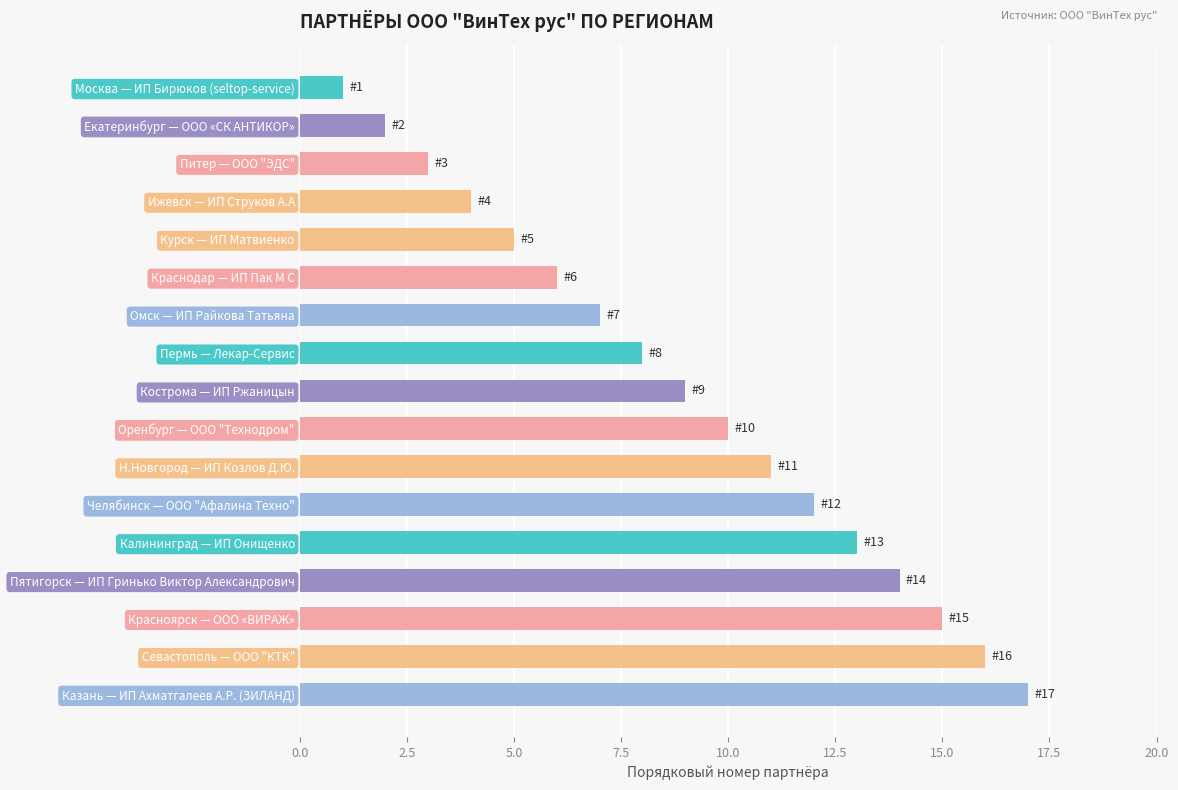

What is the label of the 7th bar from the bottom?

Н.Новгород — ИП Козлов Д.Ю.